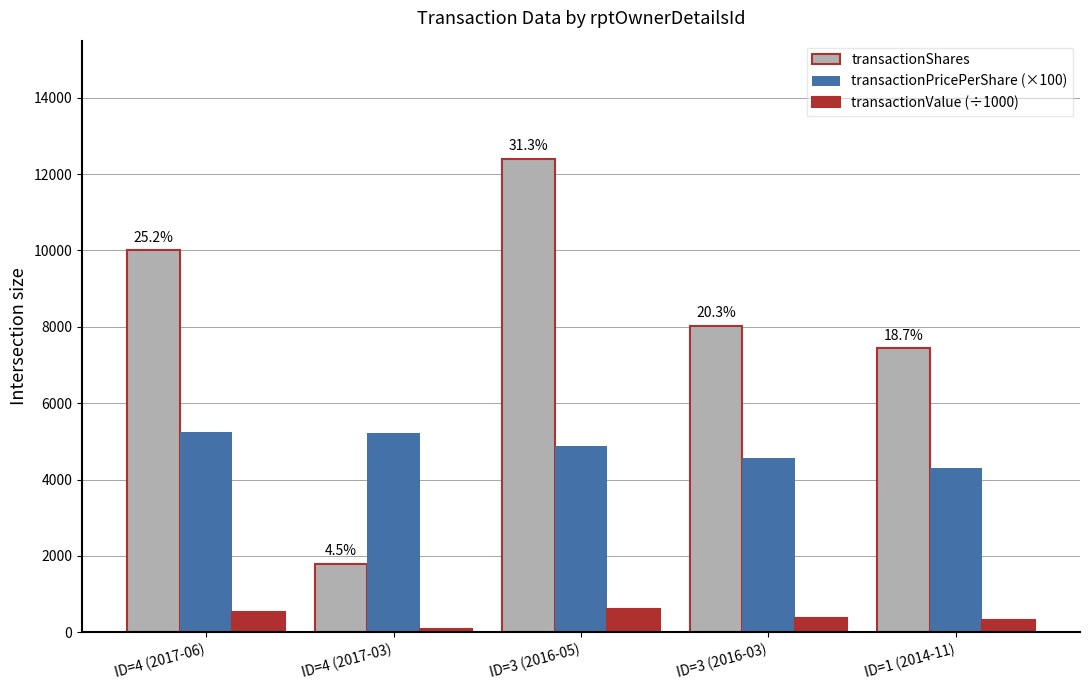

Are the bars horizontal?

No